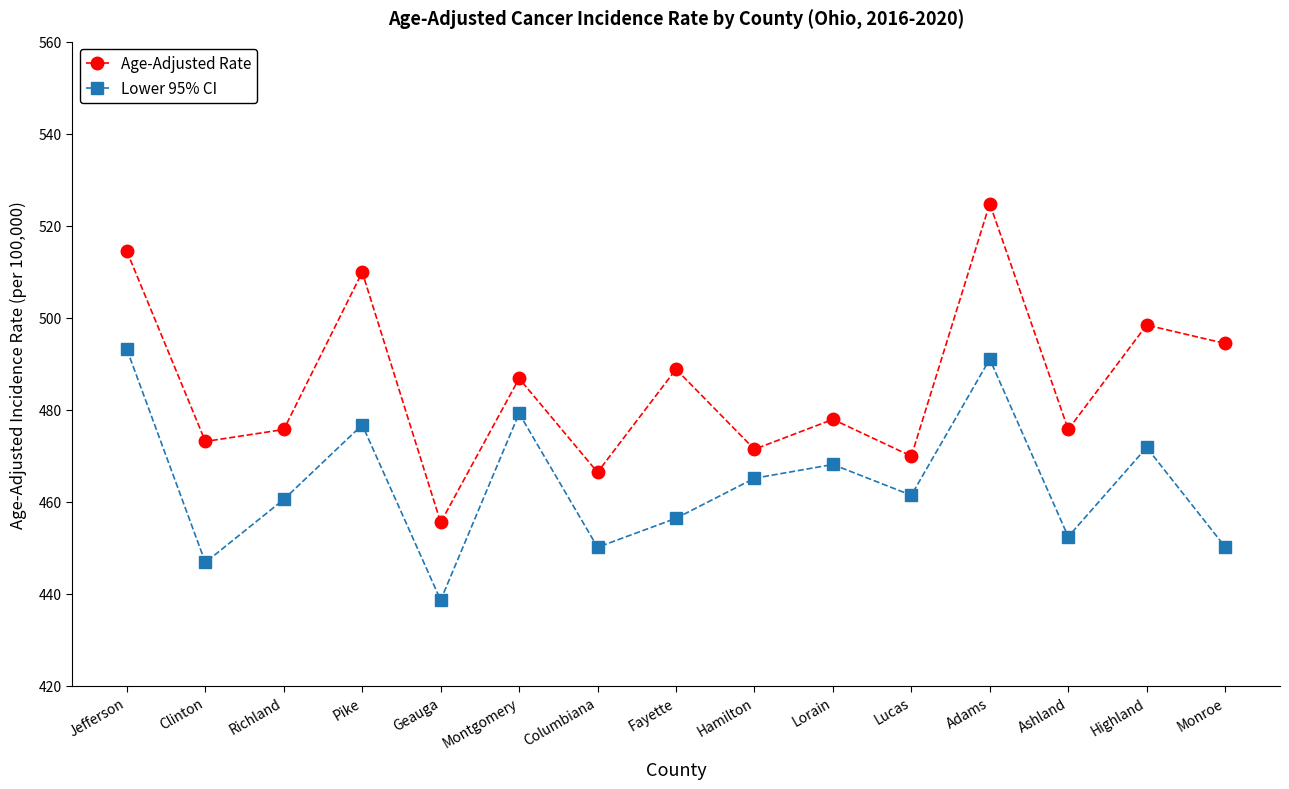

At which label is Age-Adjusted Rate closest to 490?

Fayette